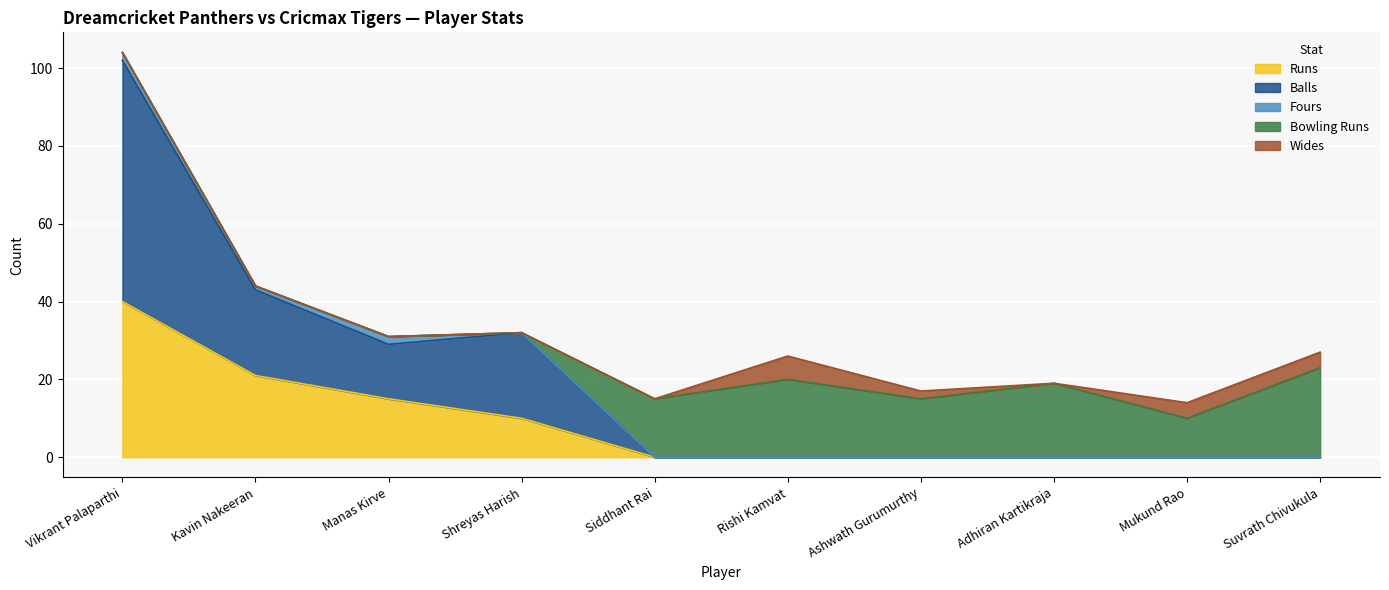

At which category does Bowling Runs reach its first local valley?

Ashwath Gurumurthy